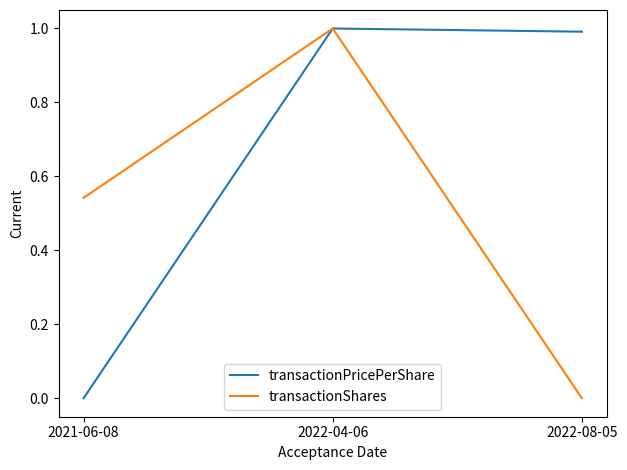

What is the maximum value for transactionShares?

1.0